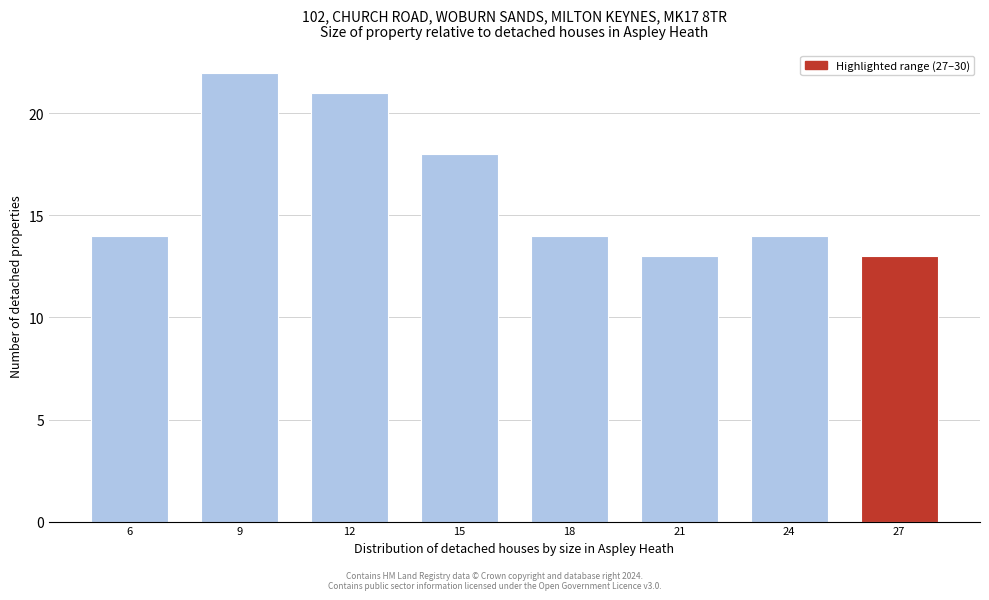

Reading left to right, list all the values displayed in this chart.

6=14	9=22	12=21	15=18	18=14	21=13	24=14	27=13